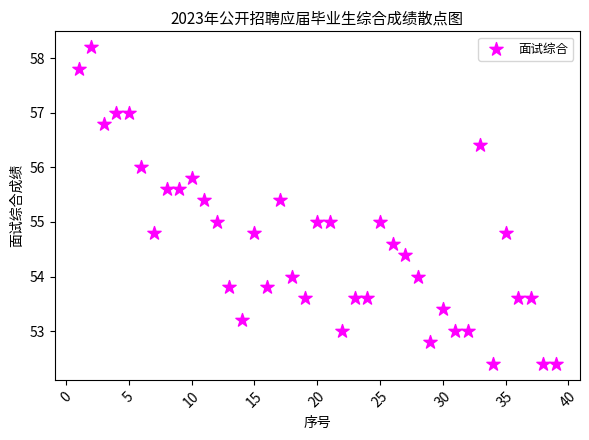

What is the range of Y values (max minus min)?

5.8